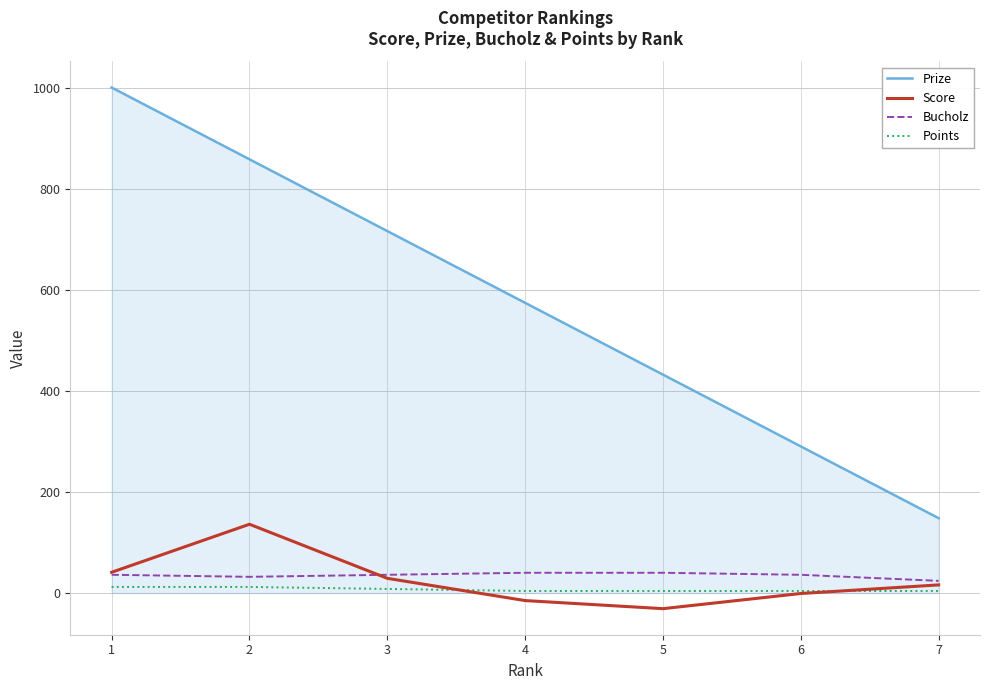

Which label corresponds to the smallest value in the chart?

5